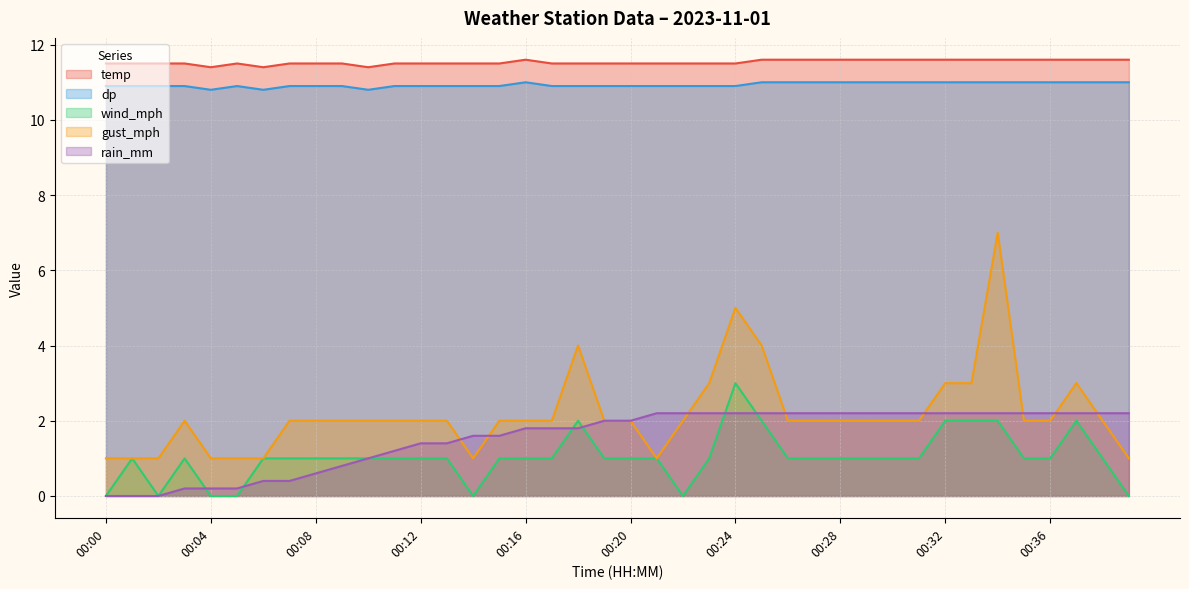

Reading left to right, transcribe all the data shown in this chart.

temp: 11.5	11.5	11.5	11.5	11.4	11.5	11.4	11.5	11.5	11.5	11.4	11.5	11.5	11.5	11.5	11.5	11.6	11.5	11.5	11.5	11.5	11.5	11.5	11.5	11.5	11.6	11.6	11.6	11.6	11.6	11.6	11.6	11.6	11.6	11.6	11.6	11.6	11.6	11.6	11.6
dp: 10.9	10.9	10.9	10.9	10.8	10.9	10.8	10.9	10.9	10.9	10.8	10.9	10.9	10.9	10.9	10.9	11.0	10.9	10.9	10.9	10.9	10.9	10.9	10.9	10.9	11.0	11.0	11.0	11.0	11.0	11.0	11.0	11.0	11.0	11.0	11.0	11.0	11.0	11.0	11.0
wind_mph: 0.0	1.0	0.0	1.0	0.0	0.0	1.0	1.0	1.0	1.0	1.0	1.0	1.0	1.0	0.0	1.0	1.0	1.0	2.0	1.0	1.0	1.0	0.0	1.0	3.0	2.0	1.0	1.0	1.0	1.0	1.0	1.0	2.0	2.0	2.0	1.0	1.0	2.0	1.0	0.0
gust_mph: 1.0	1.0	1.0	2.0	1.0	1.0	1.0	2.0	2.0	2.0	2.0	2.0	2.0	2.0	1.0	2.0	2.0	2.0	4.0	2.0	2.0	1.0	2.0	3.0	5.0	4.0	2.0	2.0	2.0	2.0	2.0	2.0	3.0	3.0	7.0	2.0	2.0	3.0	2.0	1.0
rain_mm: 0.0	0.0	0.0	0.2	0.2	0.2	0.4	0.4	0.6	0.8	1.0	1.2	1.4	1.4	1.6	1.6	1.8	1.8	1.8	2.0	2.0	2.2	2.2	2.2	2.2	2.2	2.2	2.2	2.2	2.2	2.2	2.2	2.2	2.2	2.2	2.2	2.2	2.2	2.2	2.2